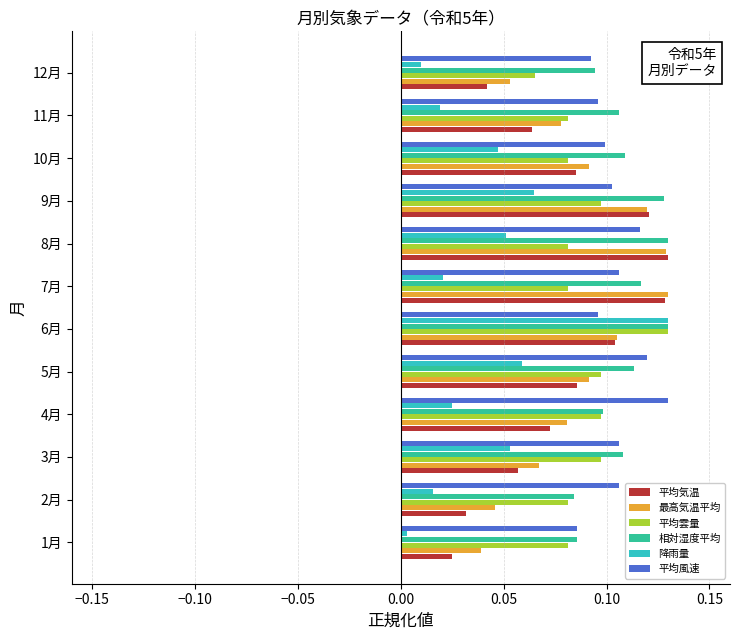

What is the total value across all series at 6月?

0.7